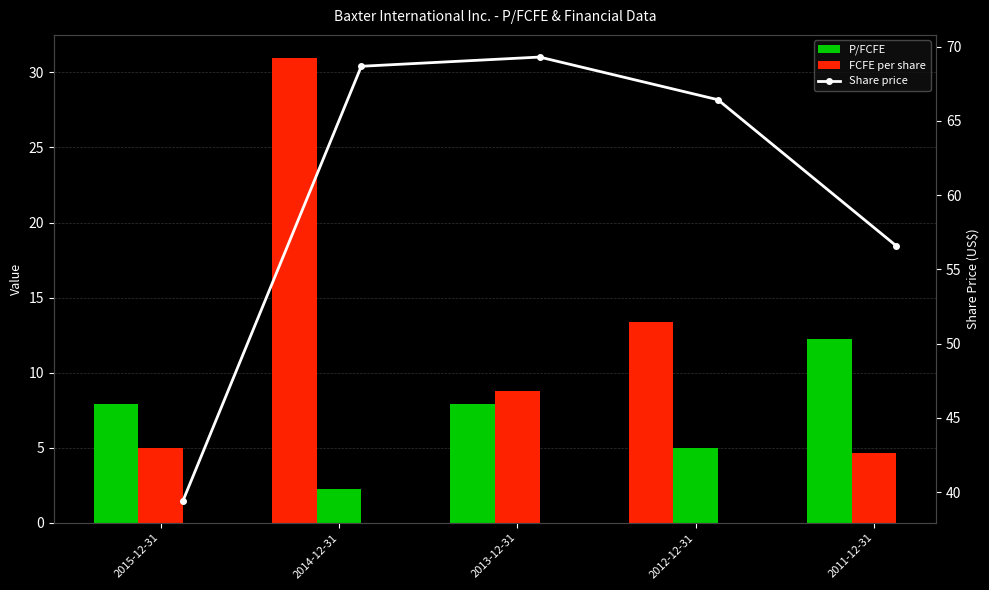

Is it true that FCFE per share equals 2.1 at 2013-12-31?

False